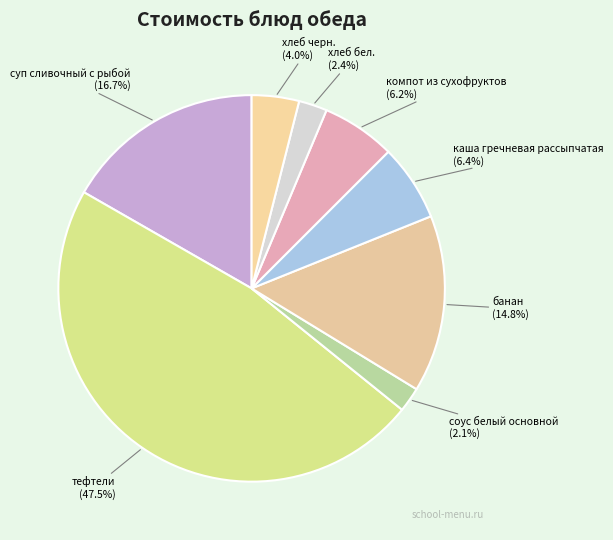

Does каша гречневая рассыпчатая account for over 50% of the chart?

No